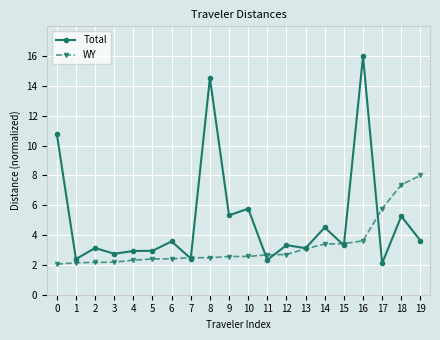

At which label is WY closest to 5?

17